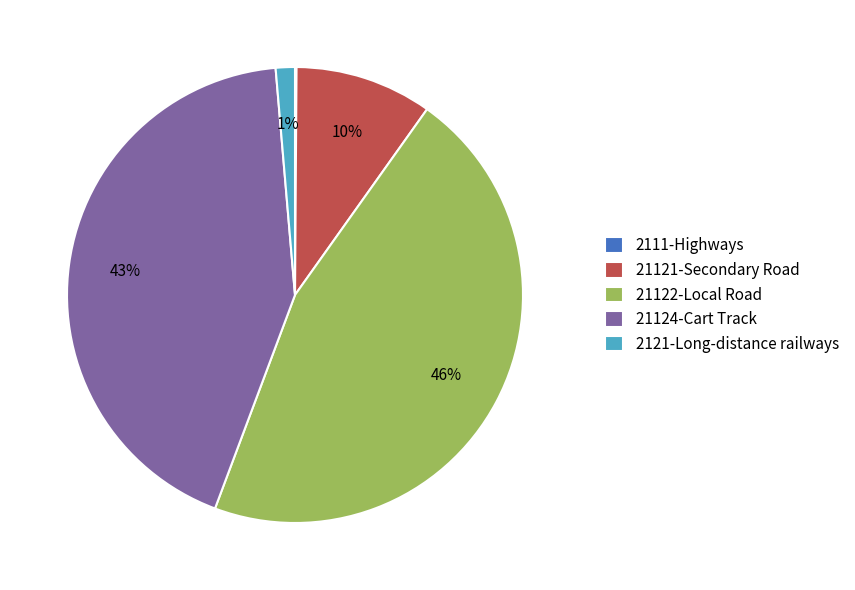

Does 21124-Cart Track represent more than half of the total?

No